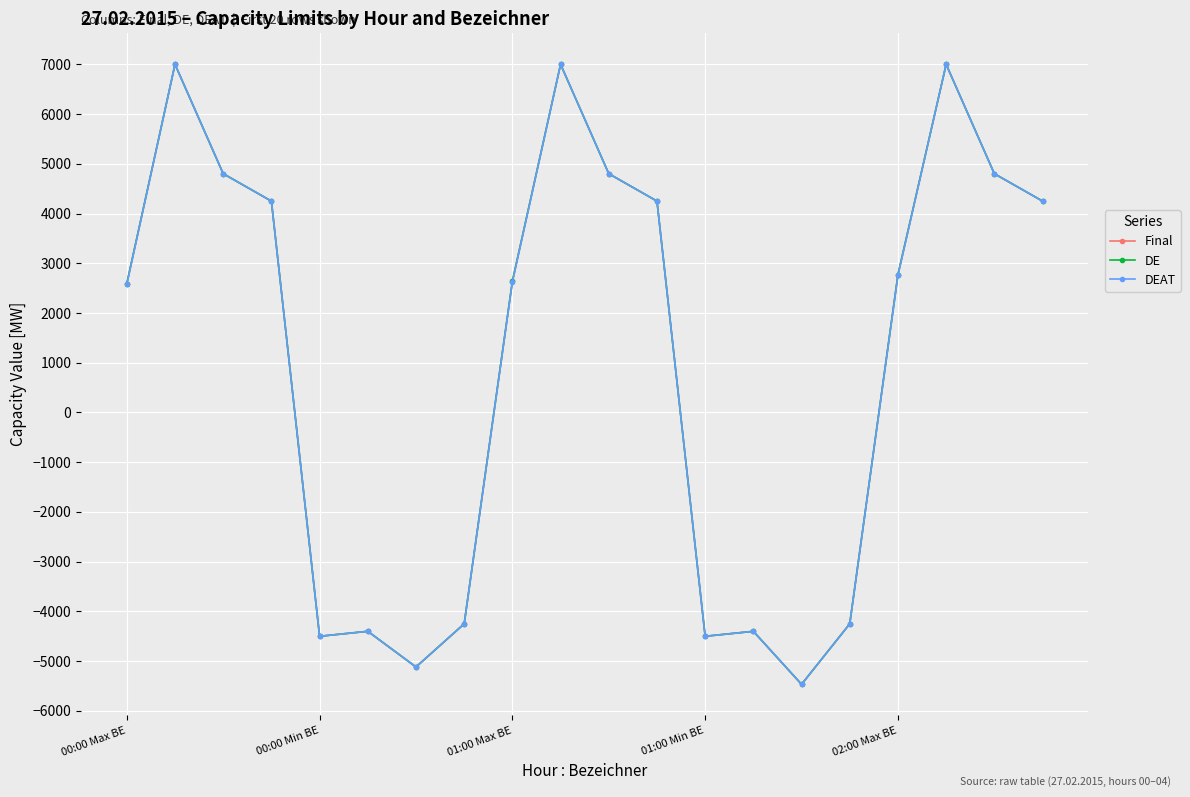

Is this an area chart (filled region under the line)?

No